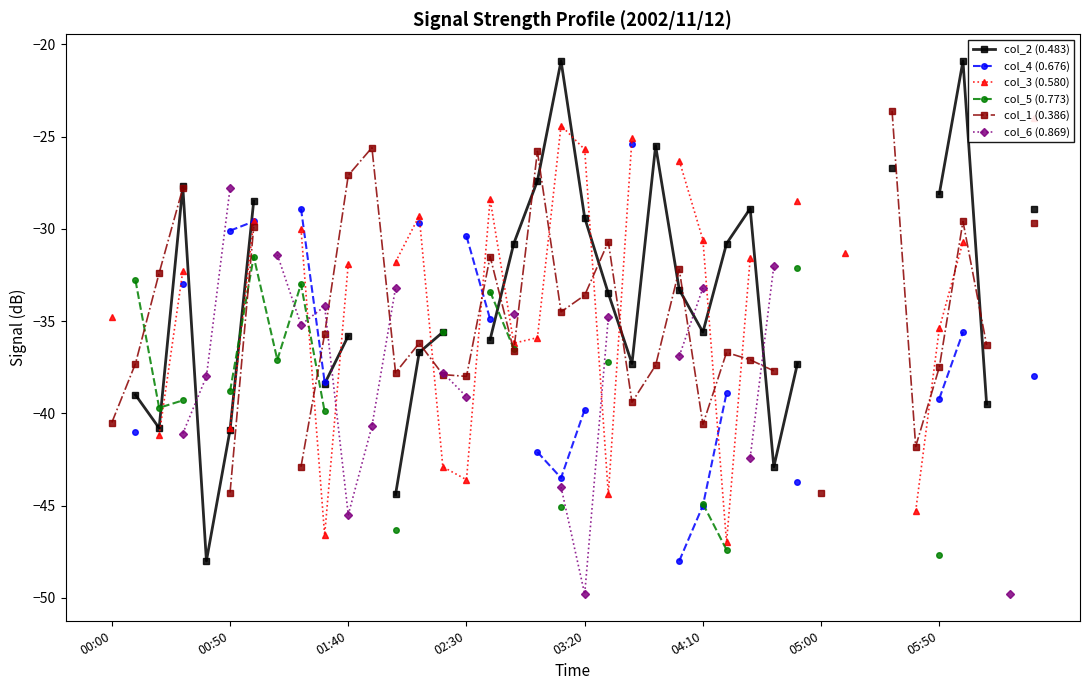

The value of col_2 (0.483) at 24 is -58.2. True or false?

False